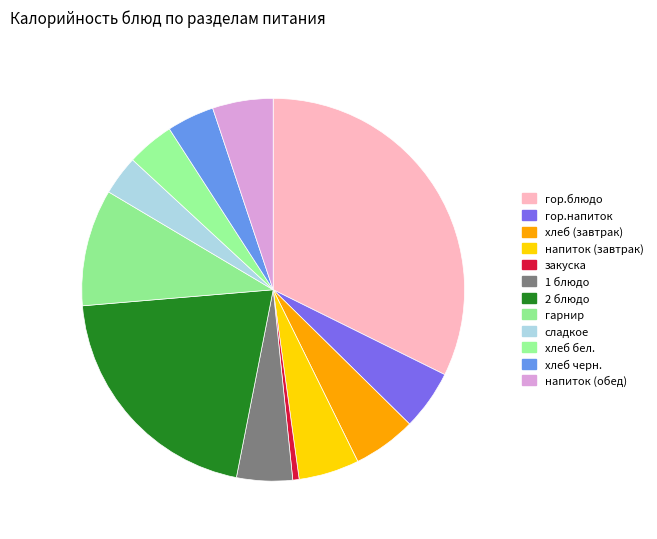

What percentage is the хлеб (завтрак) slice, to the nearest percent?

5%